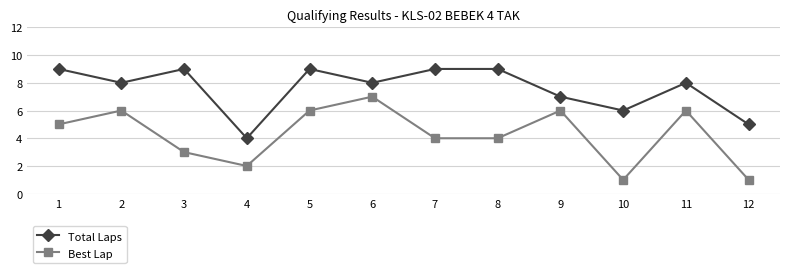

Reading left to right, what are all the values shown in this chart?

Total Laps: 1=9	2=8	3=9	4=4	5=9	6=8	7=9	8=9	9=7	10=6	11=8	12=5
Best Lap: 1=5	2=6	3=3	4=2	5=6	6=7	7=4	8=4	9=6	10=1	11=6	12=1